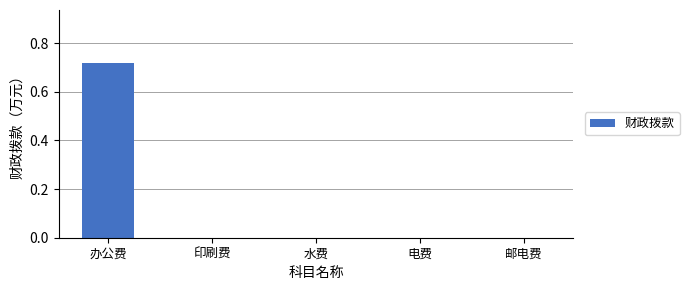

Which has a higher value, 办公费 or 水费?

办公费